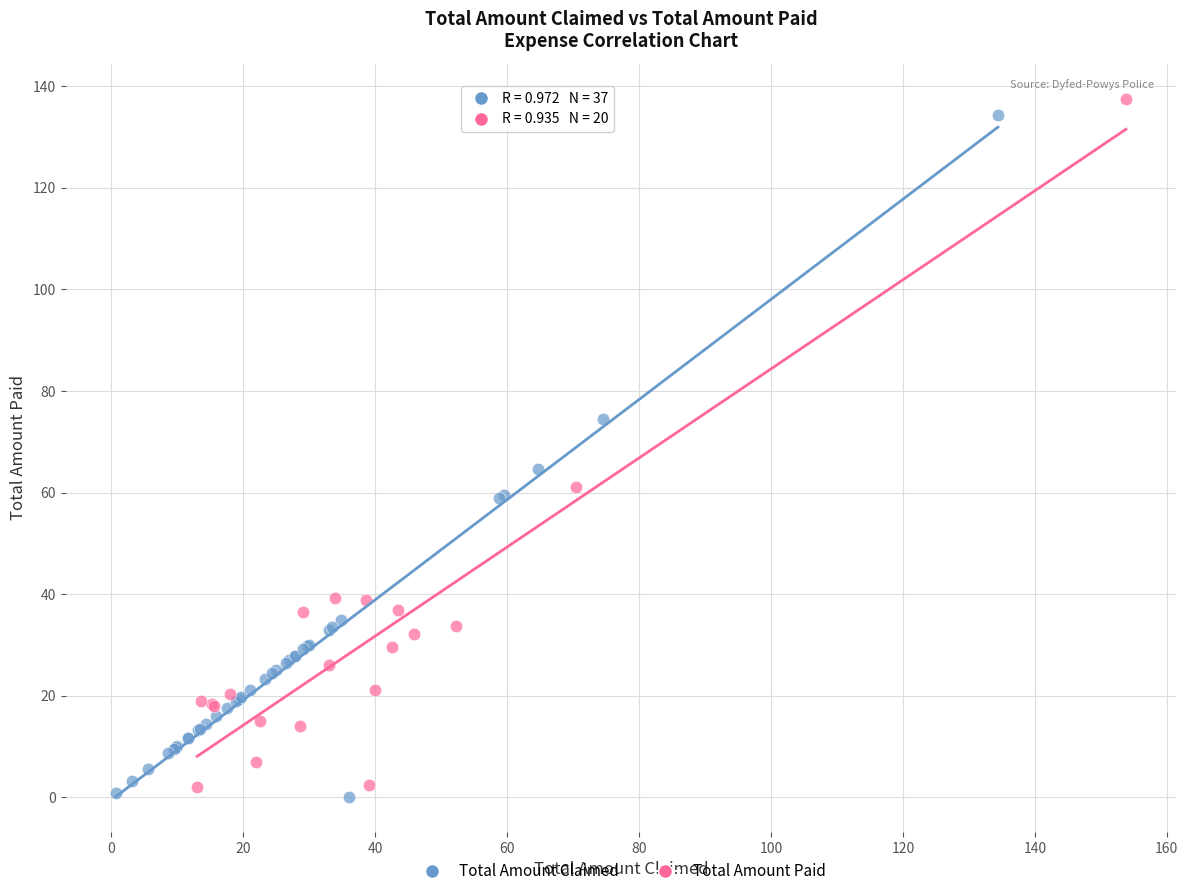

What are all the series names shown in the legend?

Total Amount Claimed, Total Amount Paid